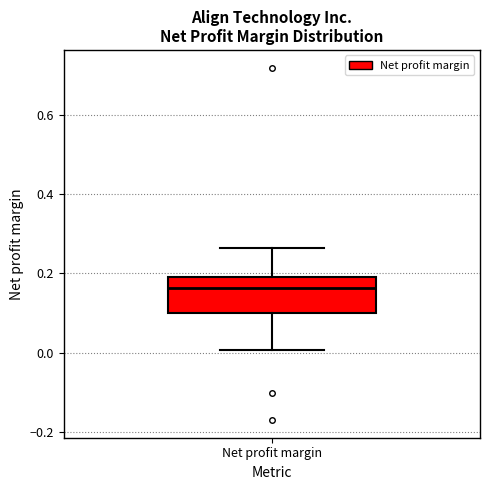

Where is the upper edge of the box for Net profit margin on the y-axis? The values are not printed on the chart, so give them approximately, as read against the axis.

0.20